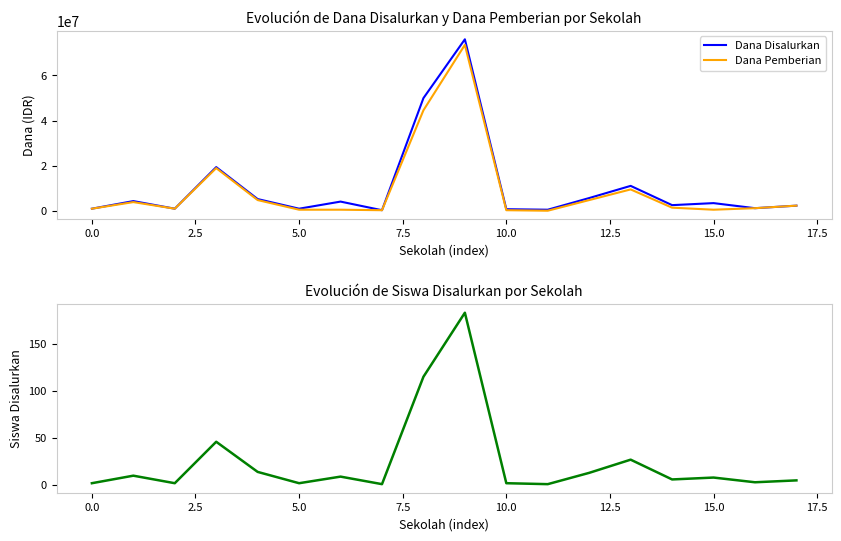

At how many categories does at least one series exceed 8154230?

4